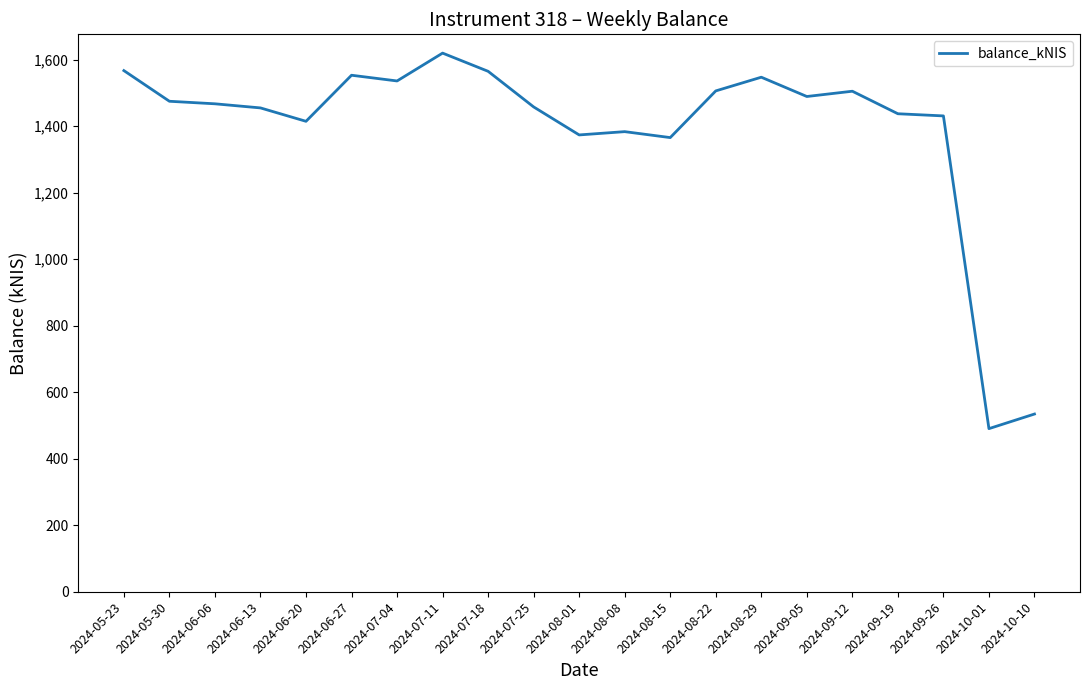

Which label corresponds to the smallest value in the chart?

2024-10-01